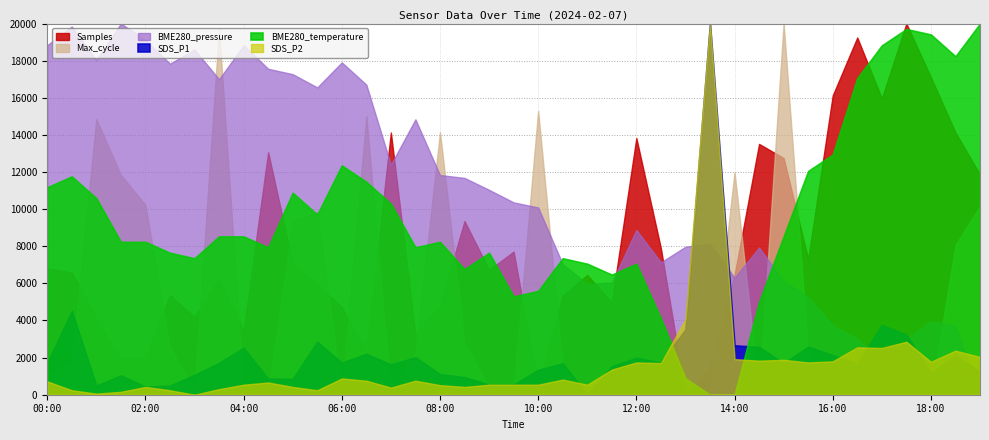

Which series ends up on top after the final intersection of BME280_pressure and Max_cycle?

Max_cycle